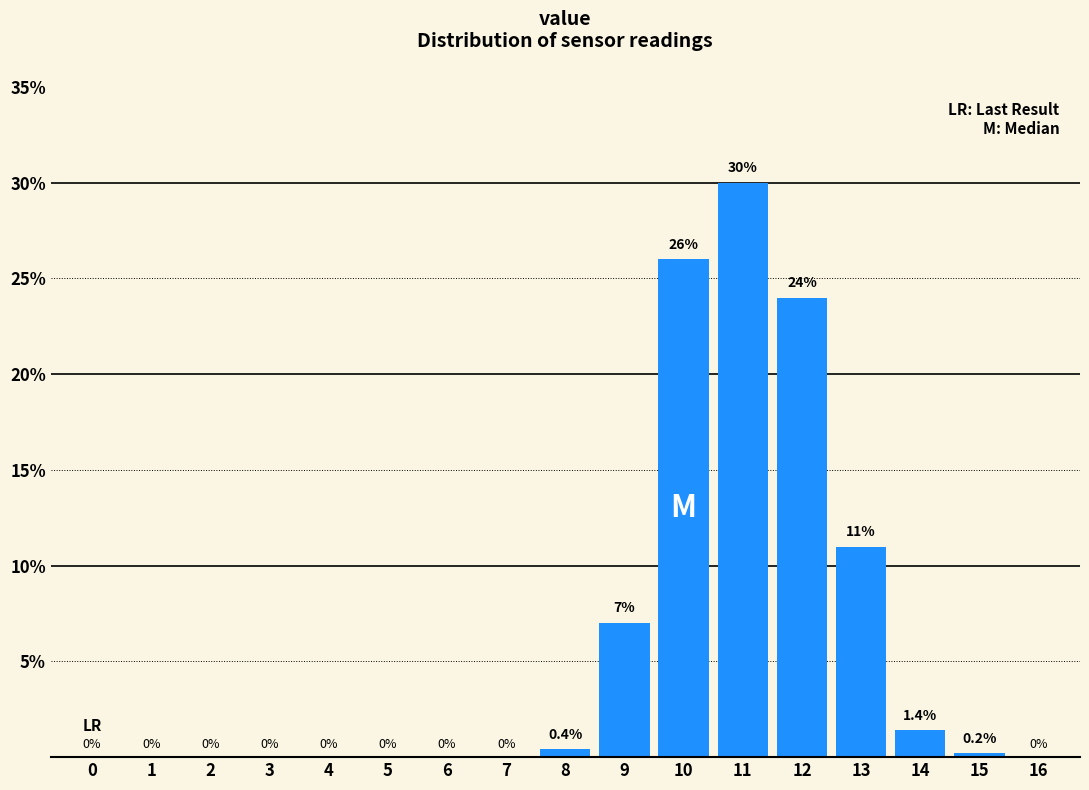

Reading left to right, transcribe all the data shown in this chart.

0=0.0	1=0.0	2=0.0	3=0.0	4=0.0	5=0.0	6=0.0	7=0.0	8=0.4	9=7.0	10=26.0	11=30.0	12=24.0	13=11.0	14=1.4	15=0.2	16=0.0